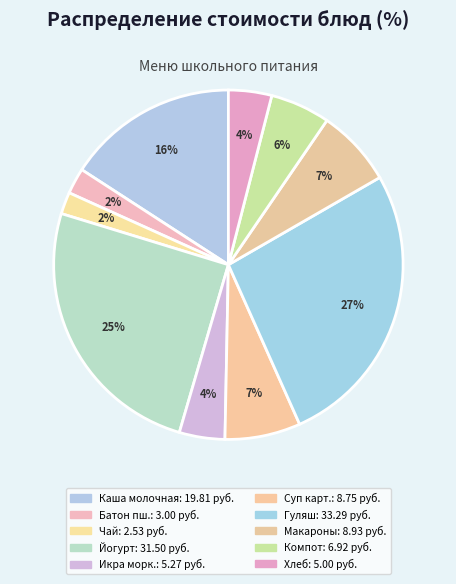

How many segments does this pie chart have?

10